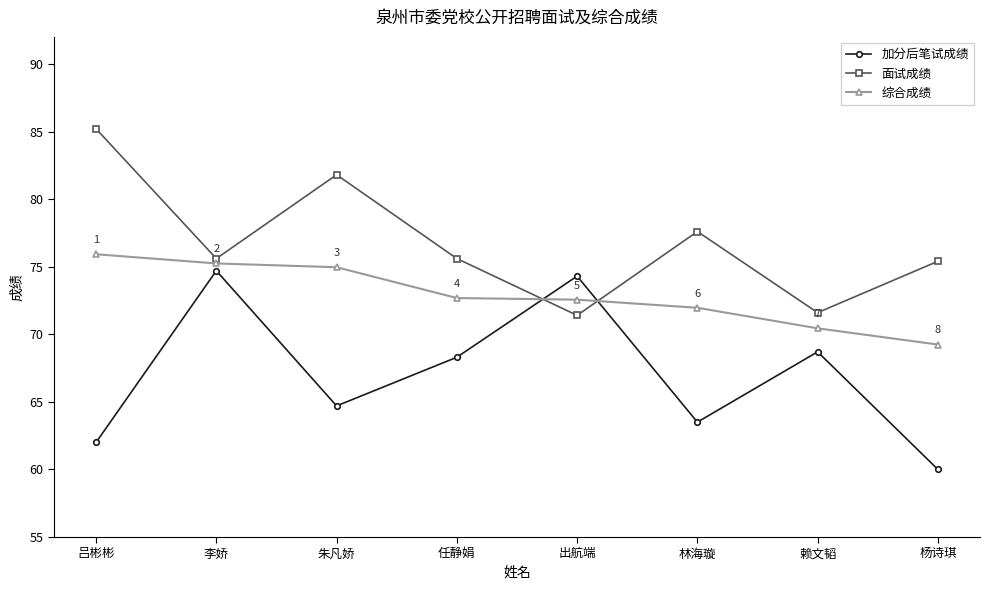

Between which two adjacent categories do 加分后笔试成绩 and 面试成绩 first intersect?

任静娟 and 出航端